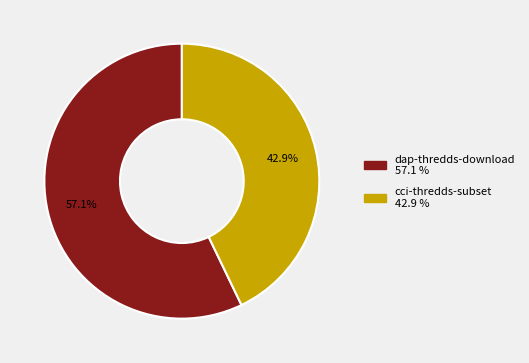

Is there a majority slice in this chart?

Yes